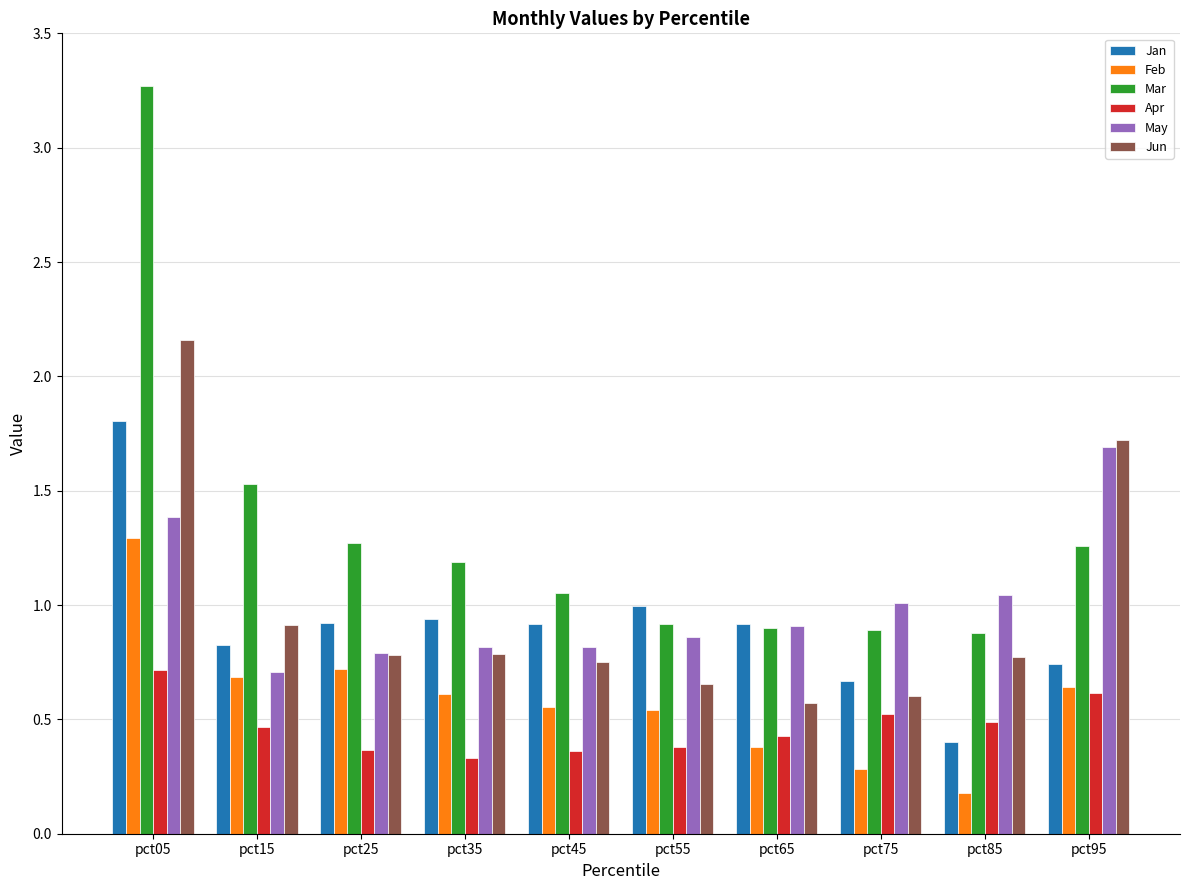

The value of Jun at pct85 is 1.1. True or false?

False